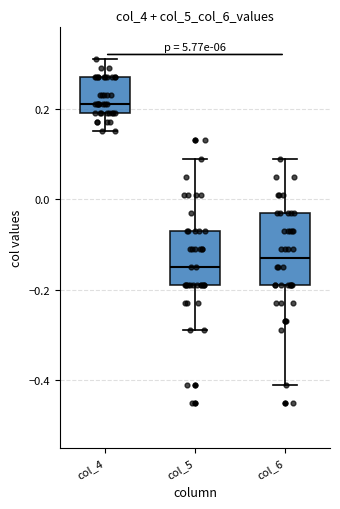

Reading left to right, read every box against the y-axis: the position of its median line, the range the box covers, and the ends of its whiskers. The values are not printed on the chart, so give them approximately, as read against the axis.

col_4: median 0.22, box 0.20 to 0.28, whiskers 0.16 to 0.32
col_5: median -0.14, box -0.18 to -0.06, whiskers -0.28 to 0.10
col_6: median -0.12, box -0.18 to -0.02, whiskers -0.40 to 0.10